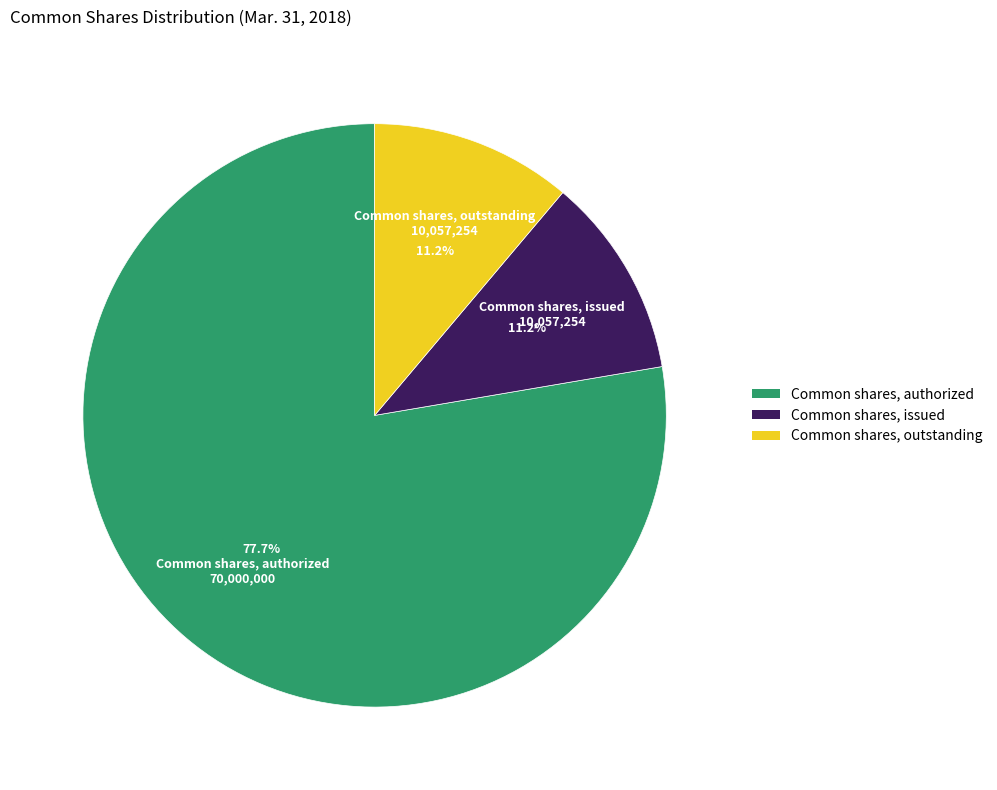

How many segments does this pie chart have?

3